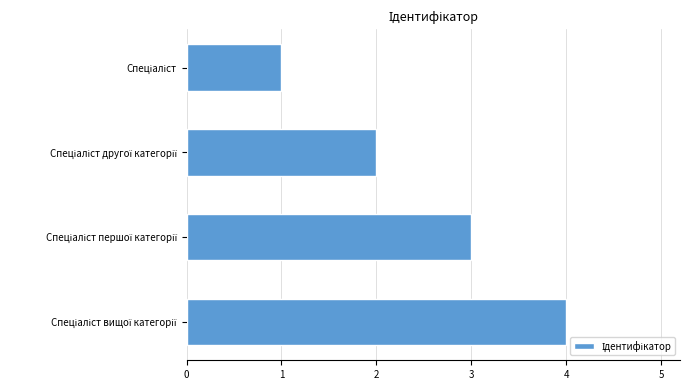

Does the chart contain any negative values?

No